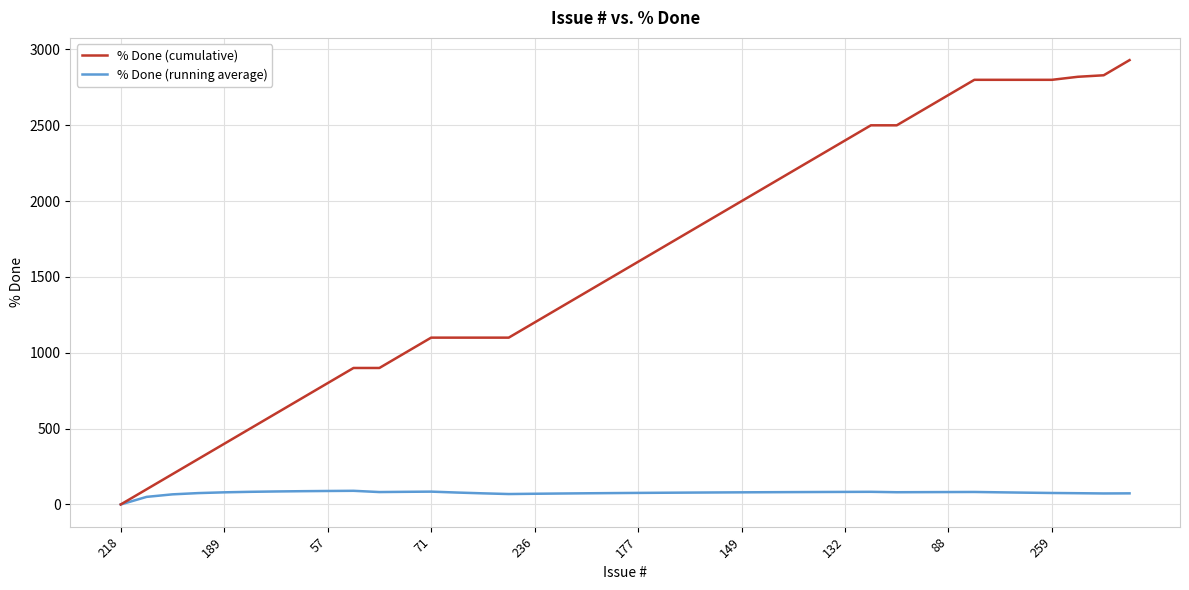

What is the sum of all % Done (running average) values?

3049.9